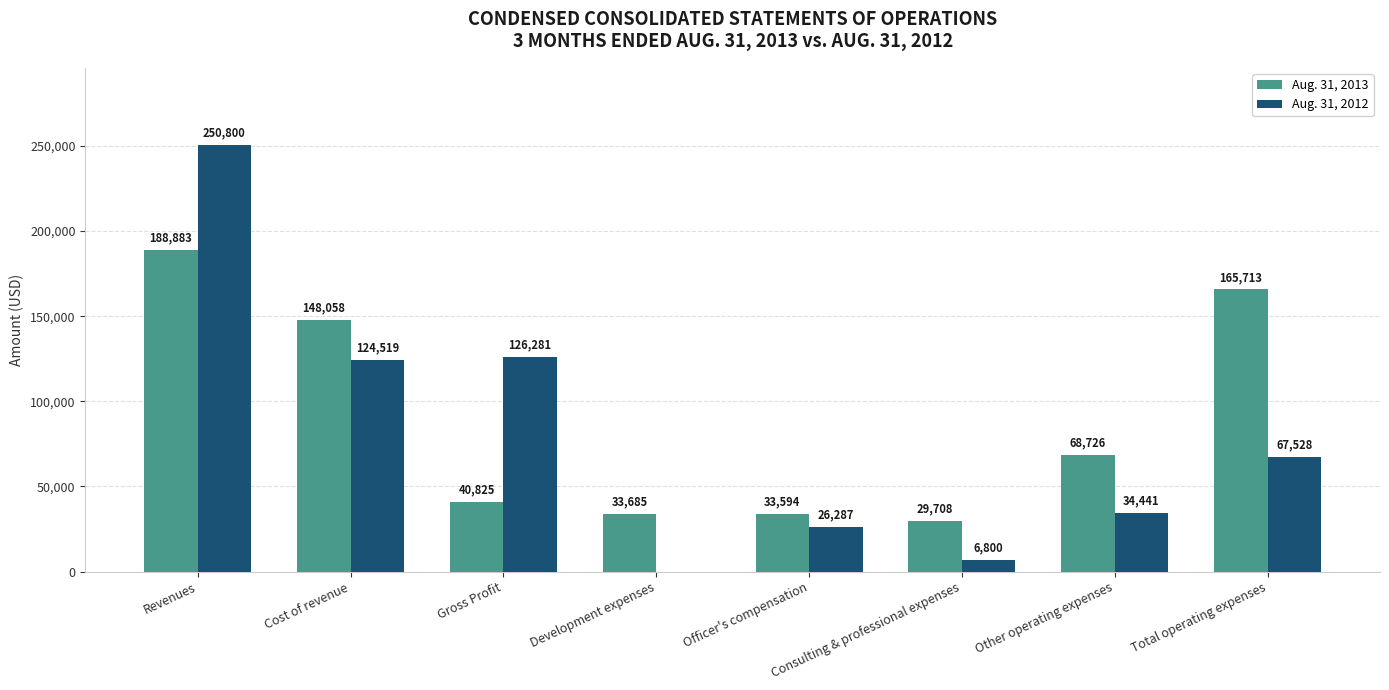

Reading left to right, extract all data points from this chart.

Aug. 31, 2013: 188883	148058	40825	33685	33594	29708	68726	165713
Aug. 31, 2012: 250800	124519	126281	0	26287	6800	34441	67528